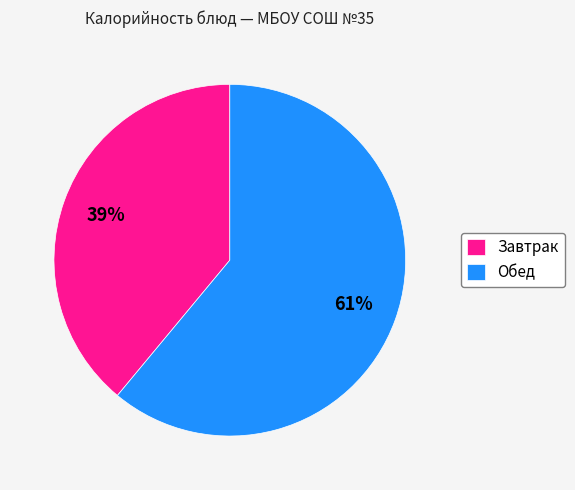

The Обед slice represents 71% of the pie. True or false?

False